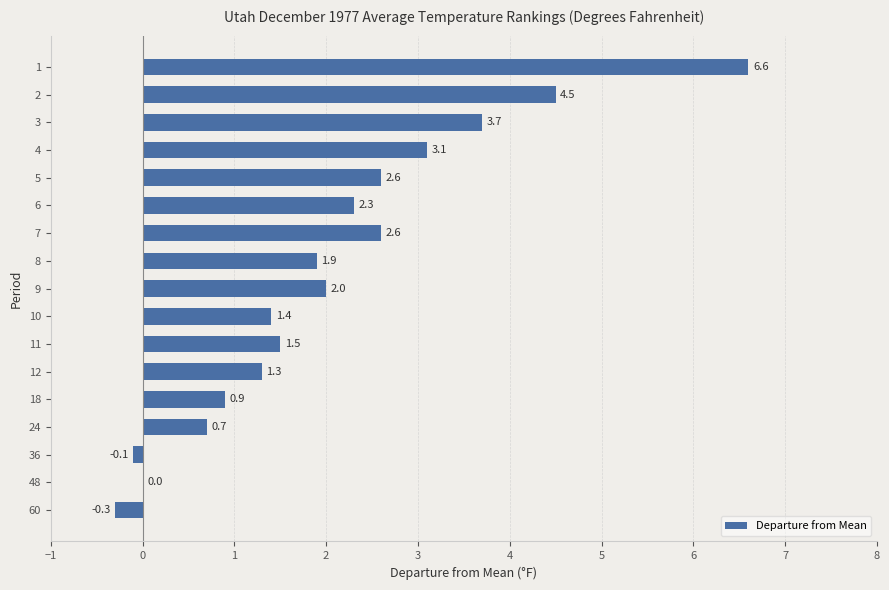

Read the value at 7.

2.6